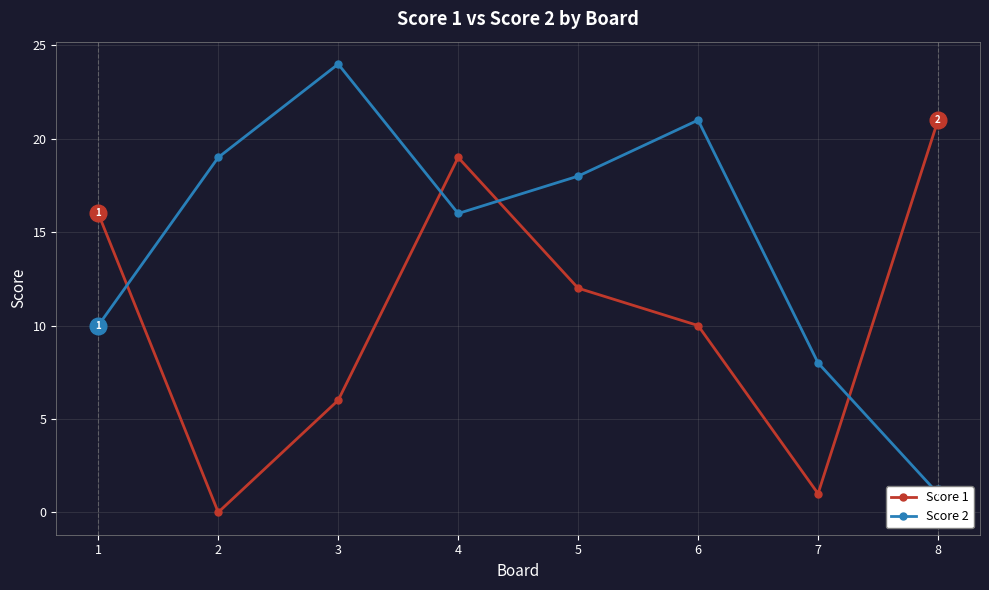

The Score 1 series shows 1 at 7. True or false?

True